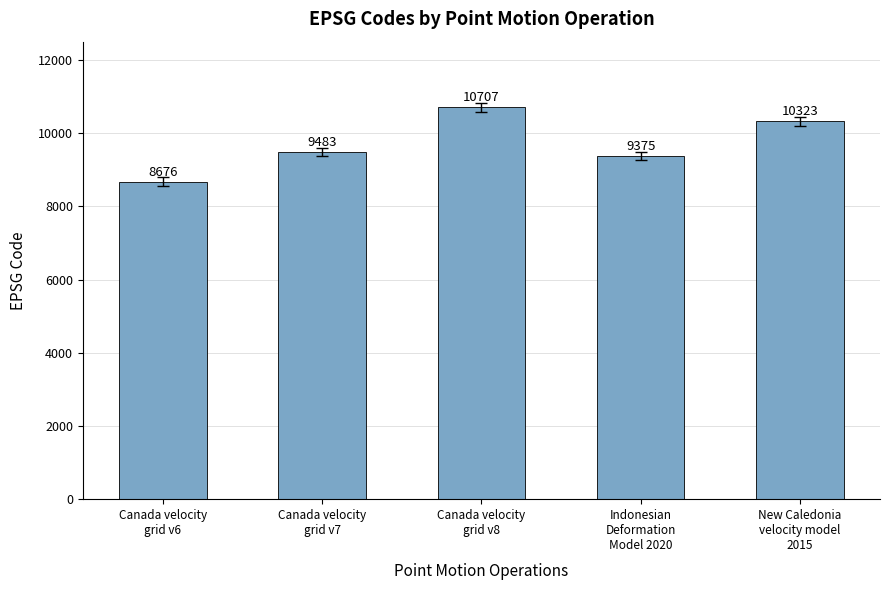

True or false: the data shows 13750 at Canada velocity
grid v7.

False